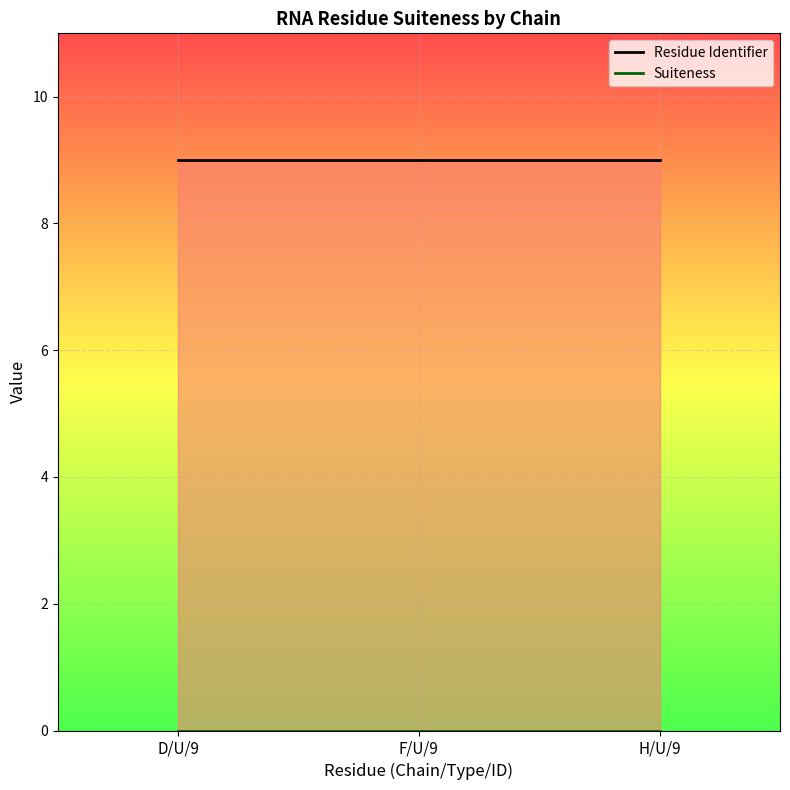

What are all the series names shown in the legend?

Residue Identifier, Suiteness